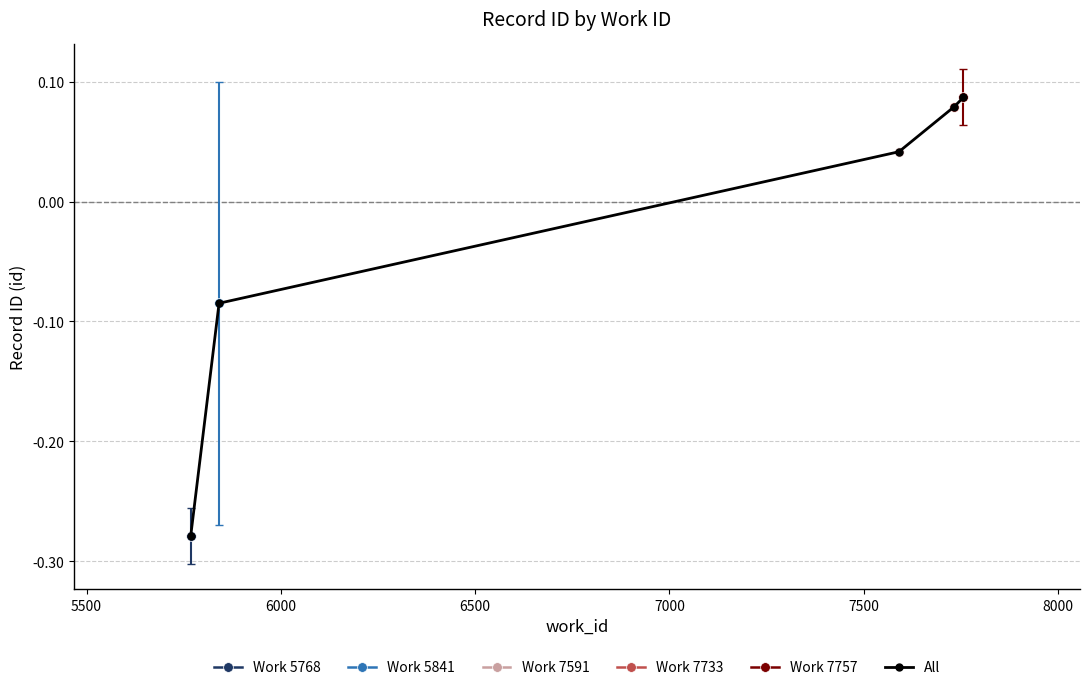

What is the difference between the second highest and second lowest values?

0.2